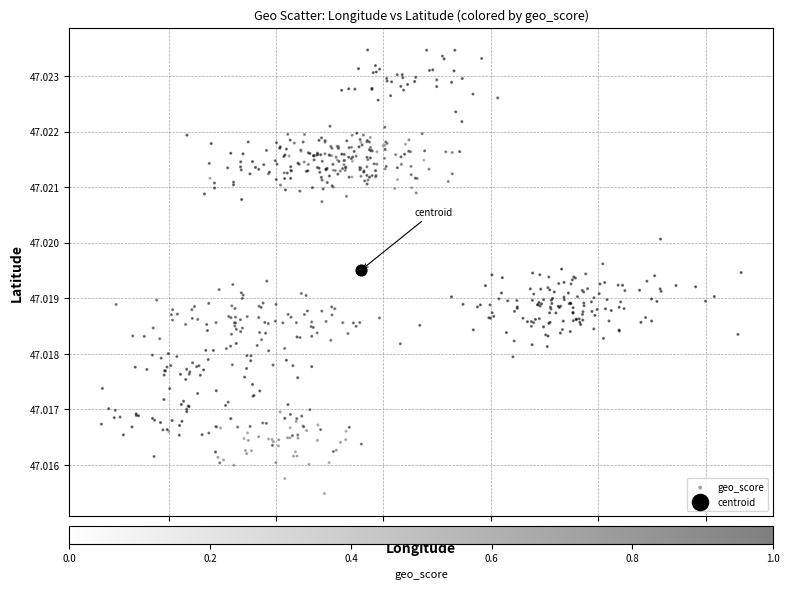

What are all the series names shown in the legend?

geo_score, centroid